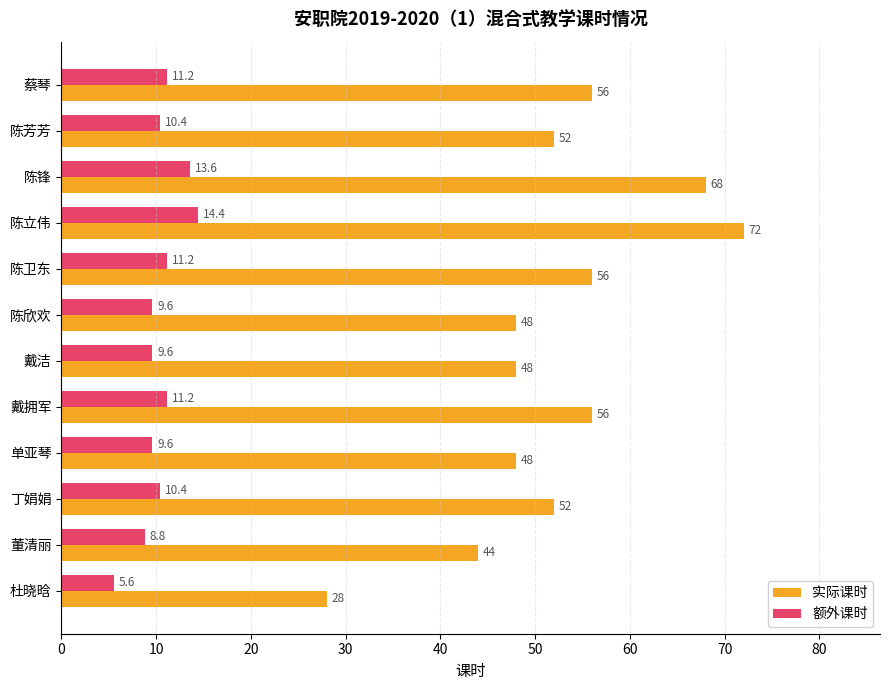

The value of 实际课时 at 陈锋 is 68.0. True or false?

True